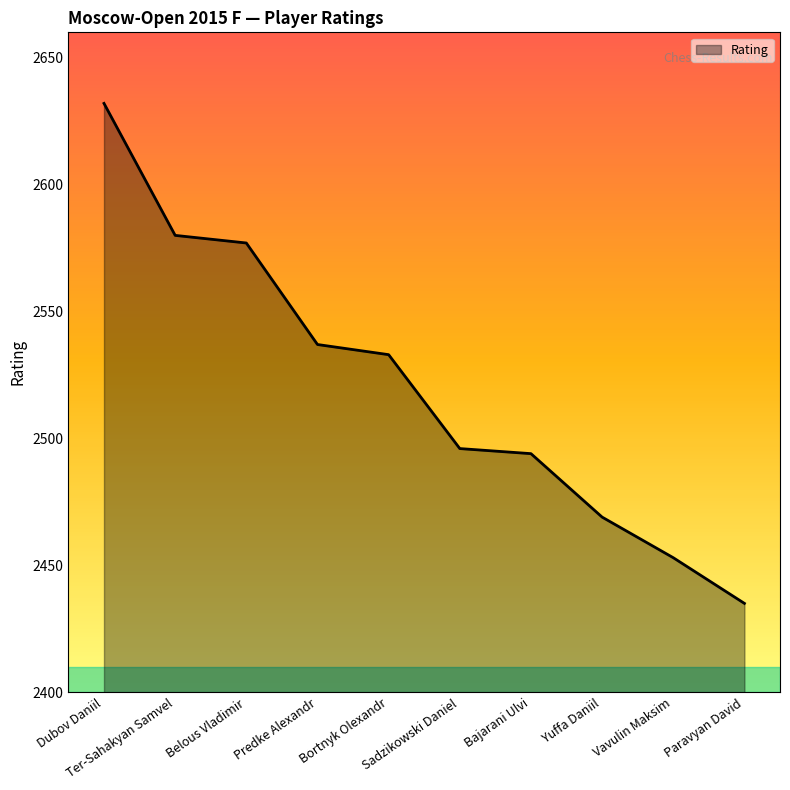

What is the greatest value displayed?

2632